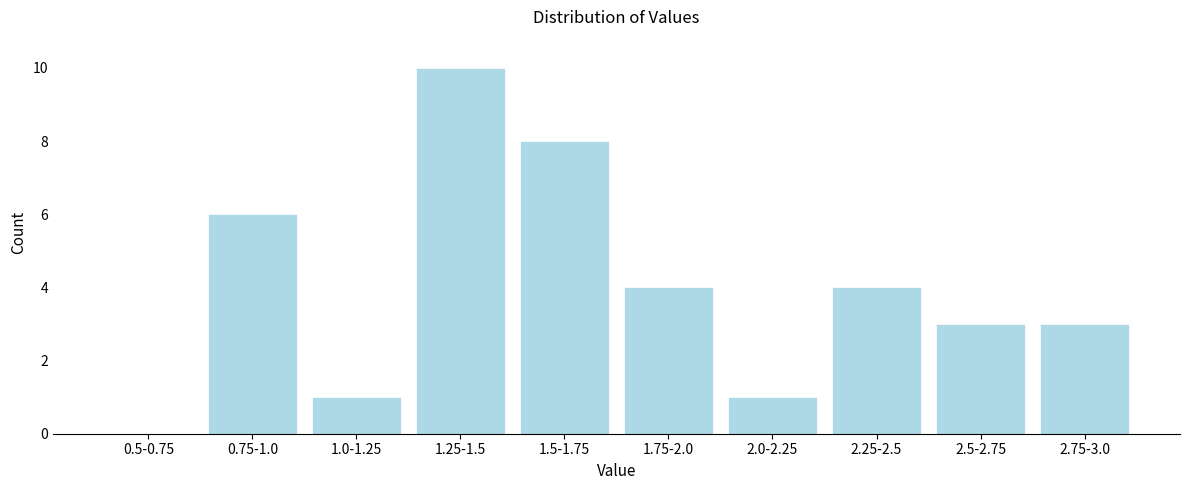

Reading right to left, transcribe all the data shown in this chart.

2.75-3.0=3	2.5-2.75=3	2.25-2.5=4	2.0-2.25=1	1.75-2.0=4	1.5-1.75=8	1.25-1.5=10	1.0-1.25=1	0.75-1.0=6	0.5-0.75=0